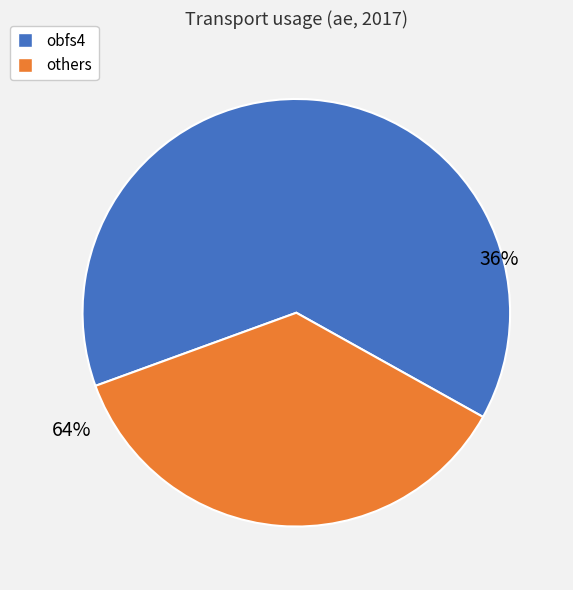

Does obfs4 represent more than half of the total?

No